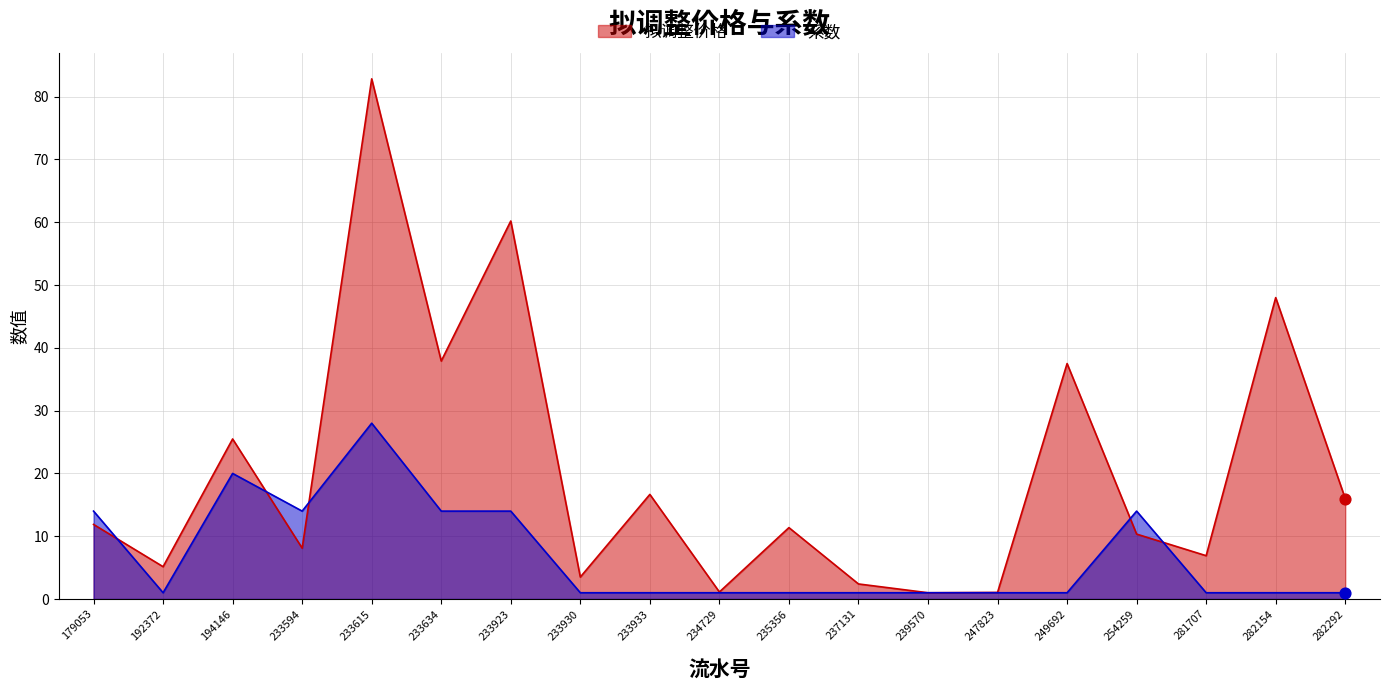

At how many categories does at least one series exceed 26?

5